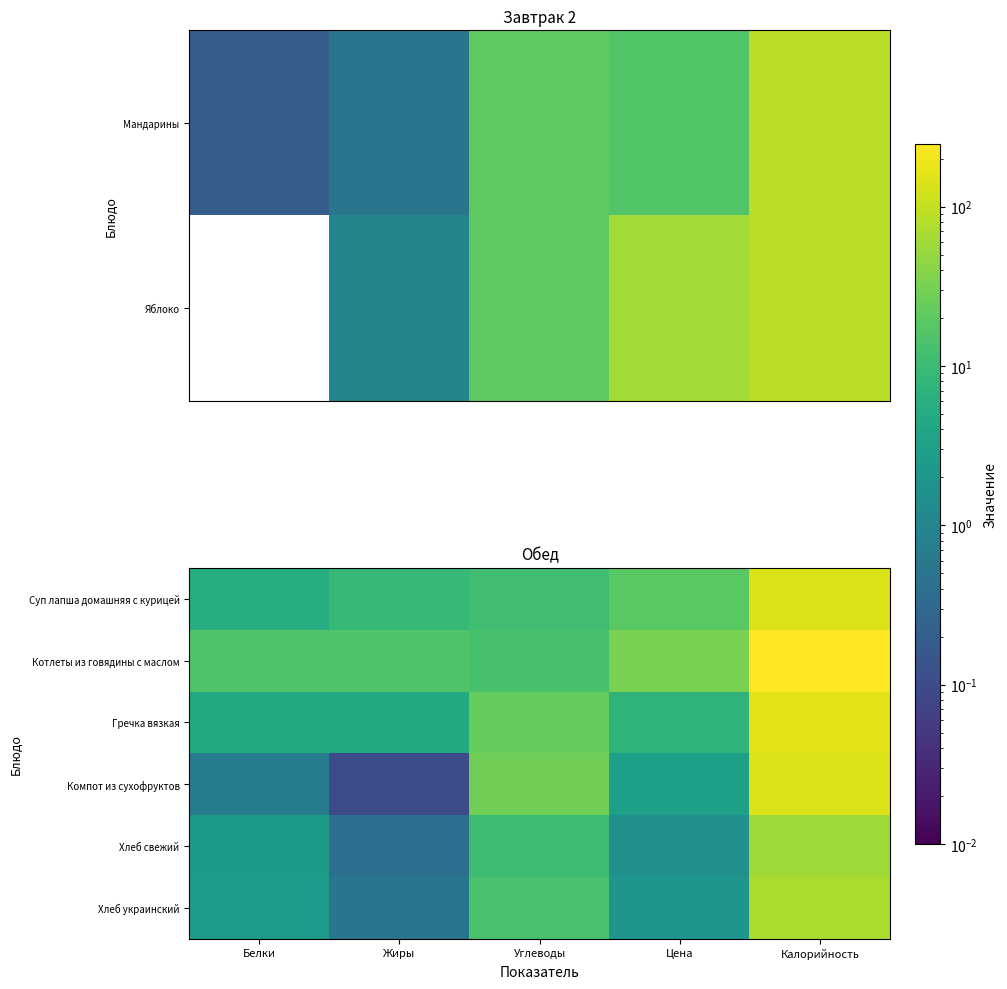

How many categories are shown in the chart?

5